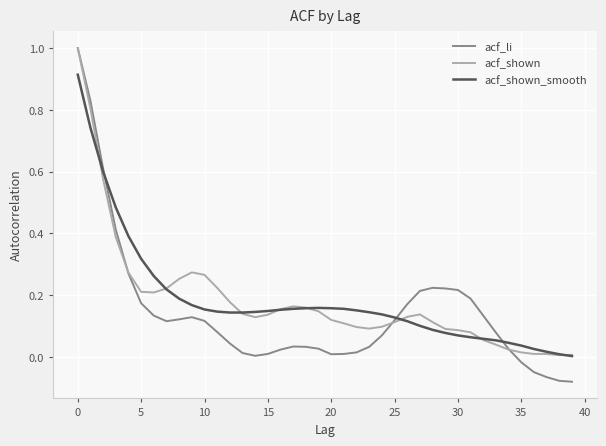

What is the greatest value displayed?

1.0